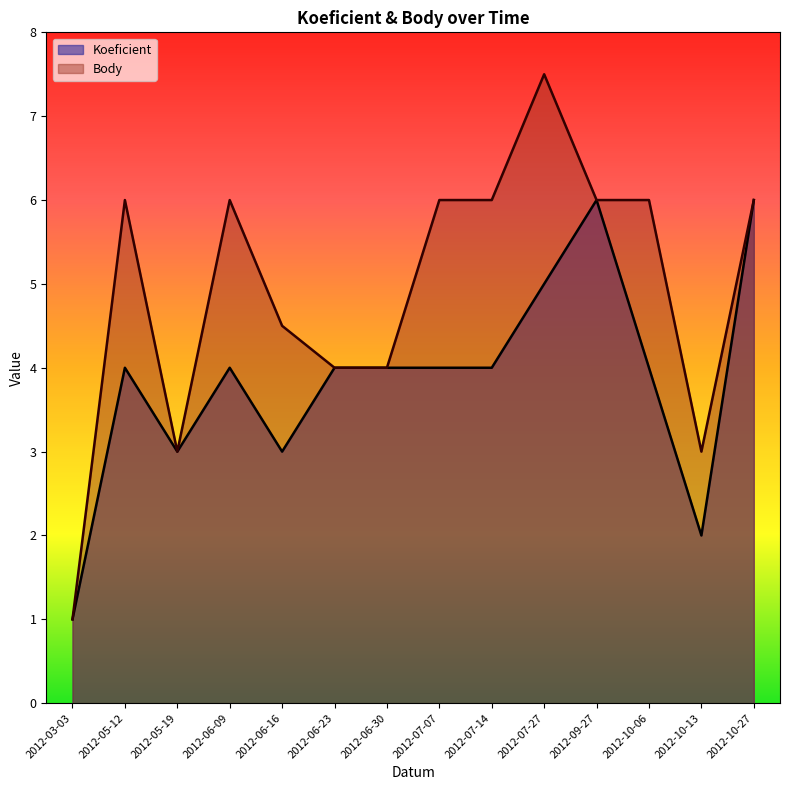

What is the difference between the maximum and minimum values in the Body series?

6.5